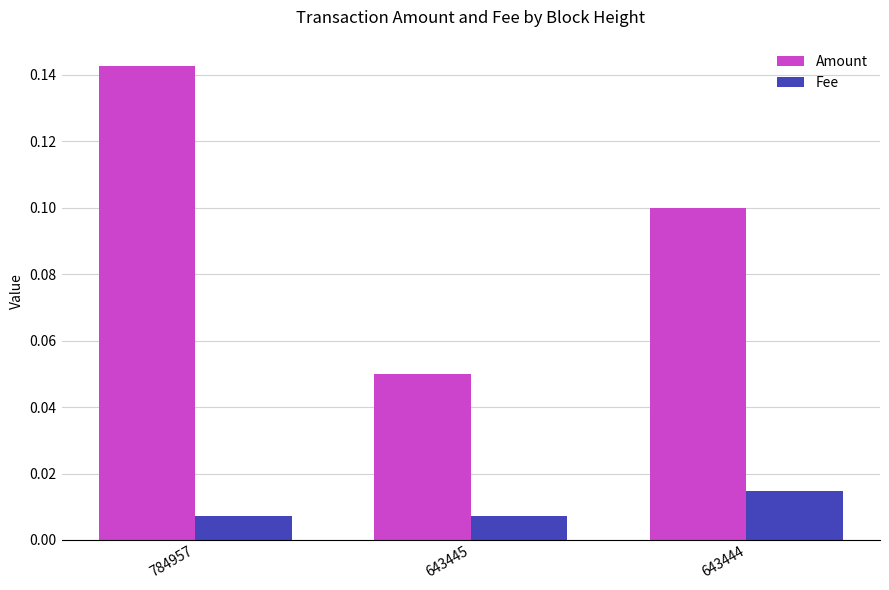

List the labels in order of Amount value, largest first.

784957, 643444, 643445